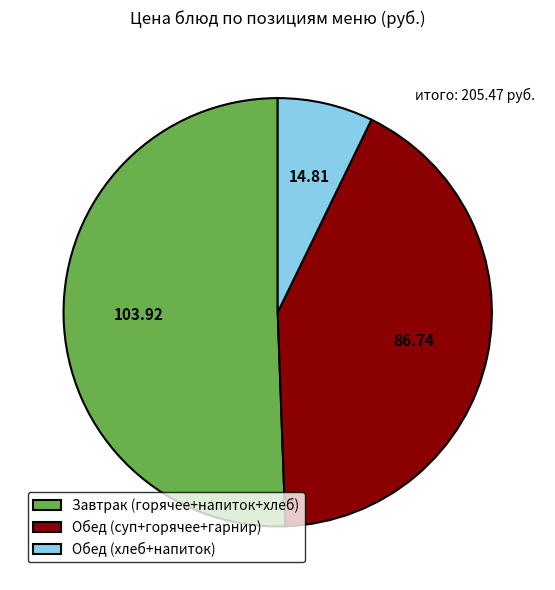

Which slice represents more than half of the pie?

Завтрак (горячее+напиток+хлеб)